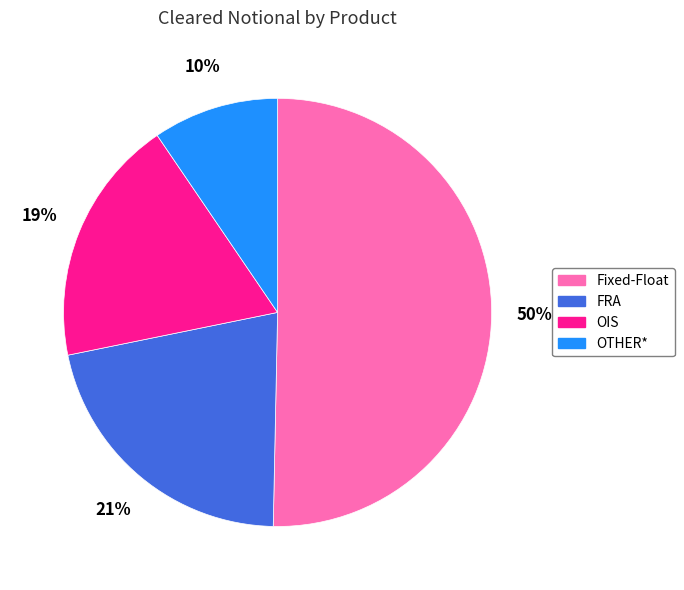

Is it true that FRA is 29% of the pie?

False